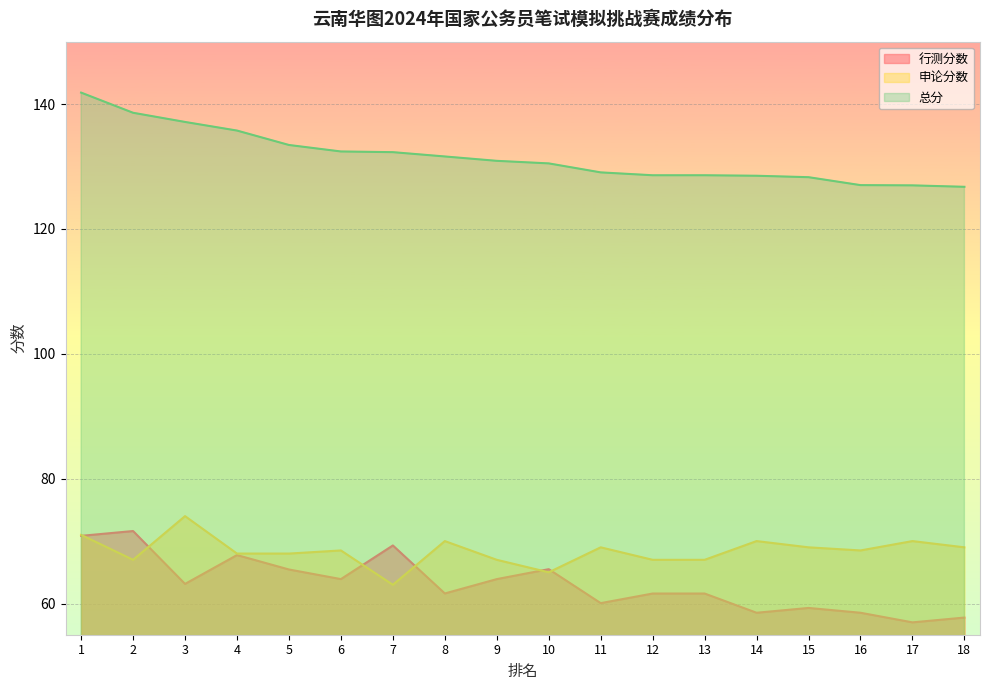

What is the value of the 总分 point at the 3rd from the left?

137.1